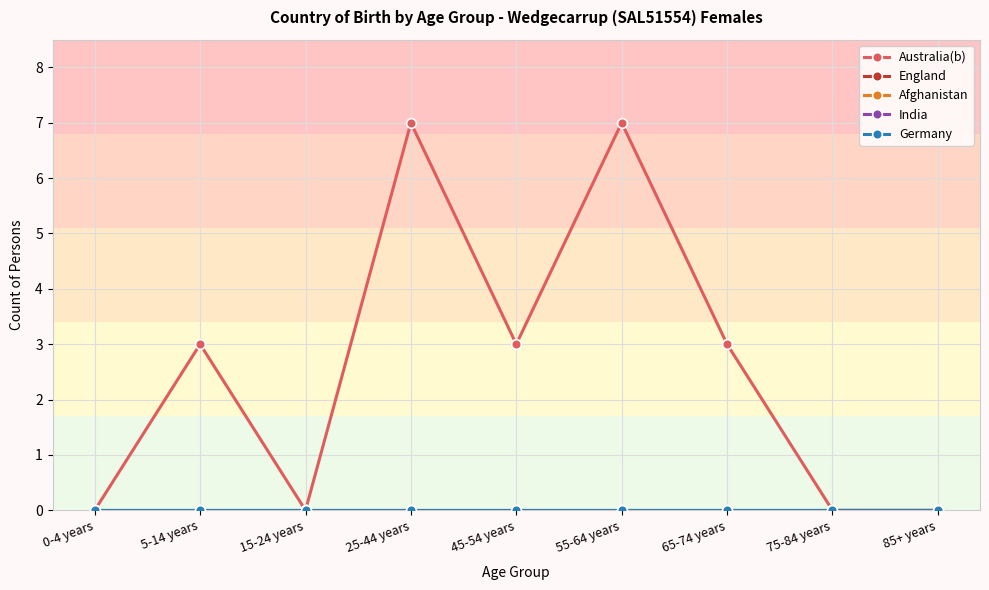

Is this an area chart (filled region under the line)?

No